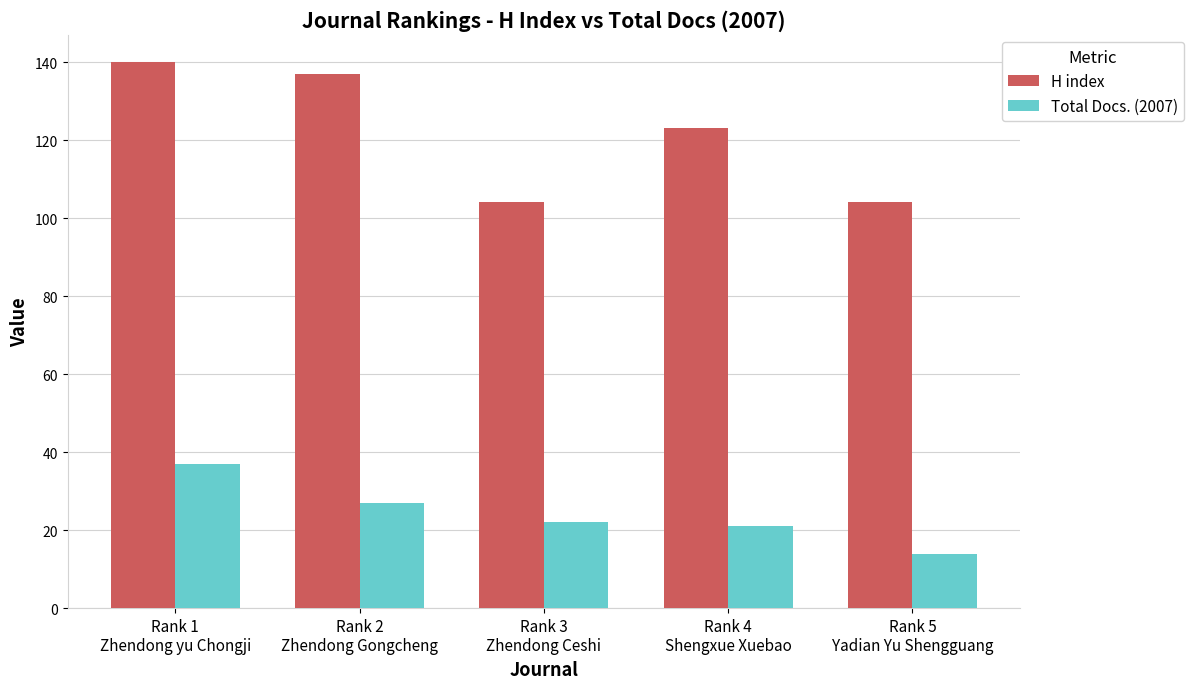

What is the difference between the highest and lowest values at Rank 4
Shengxue Xuebao?

102